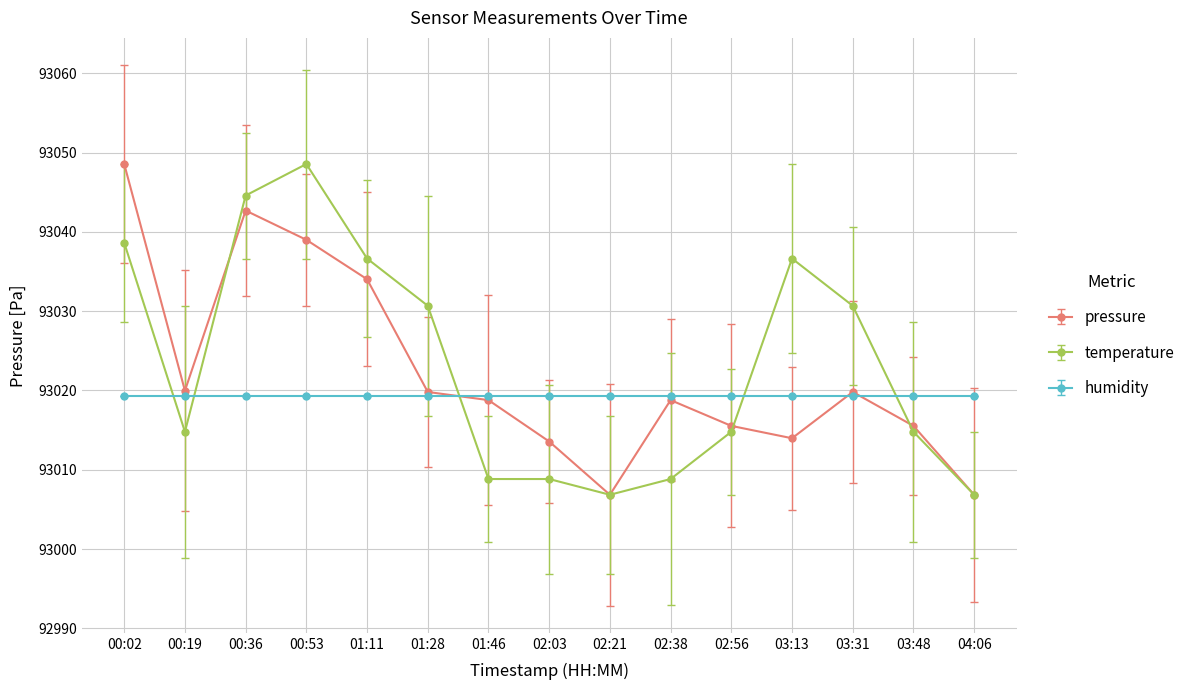

Count the number of categories in the chart.

15